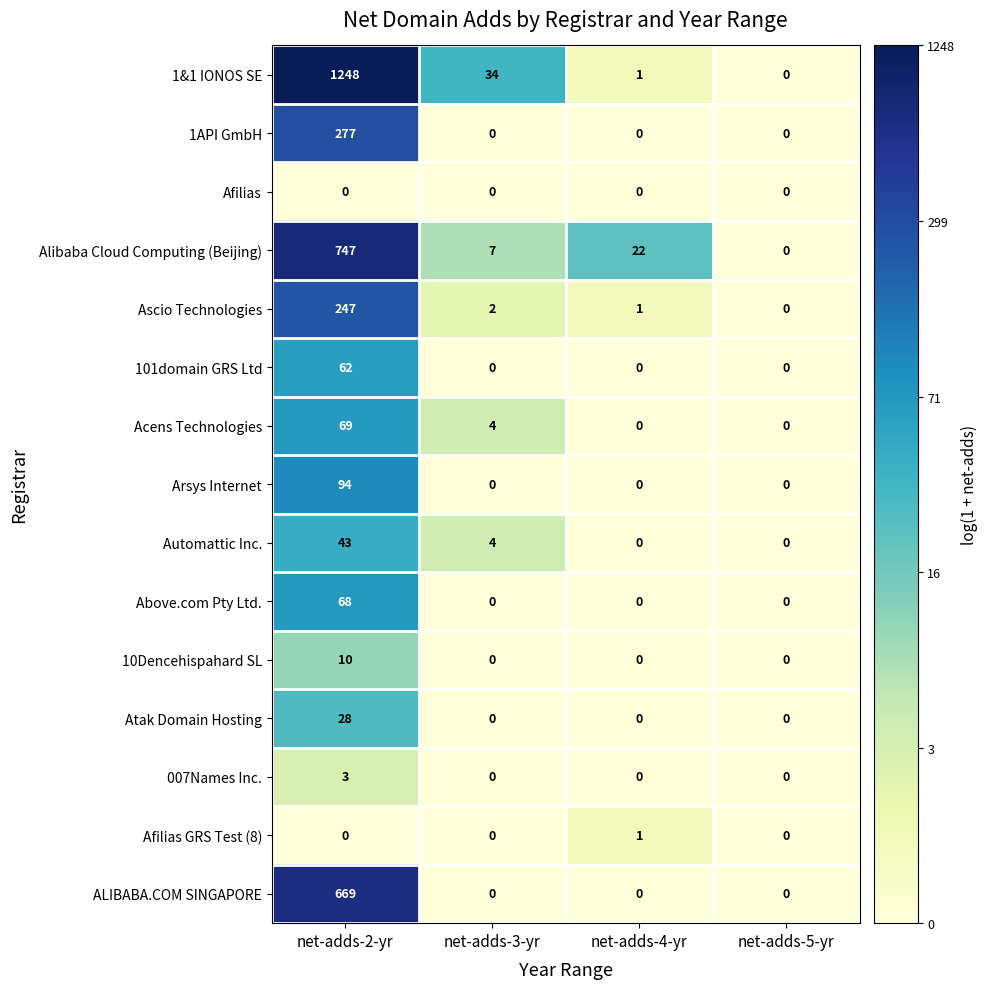

List the series in order of their peak value, lowest first.

Afilias, Afilias GRS Test (8), 007Names Inc., 10Dencehispahard SL, Atak Domain Hosting, Automattic Inc., 101domain GRS Ltd, Above.com Pty Ltd., Acens Technologies, Arsys Internet, Ascio Technologies, 1API GmbH, ALIBABA.COM SINGAPORE, Alibaba Cloud Computing (Beijing), 1&1 IONOS SE